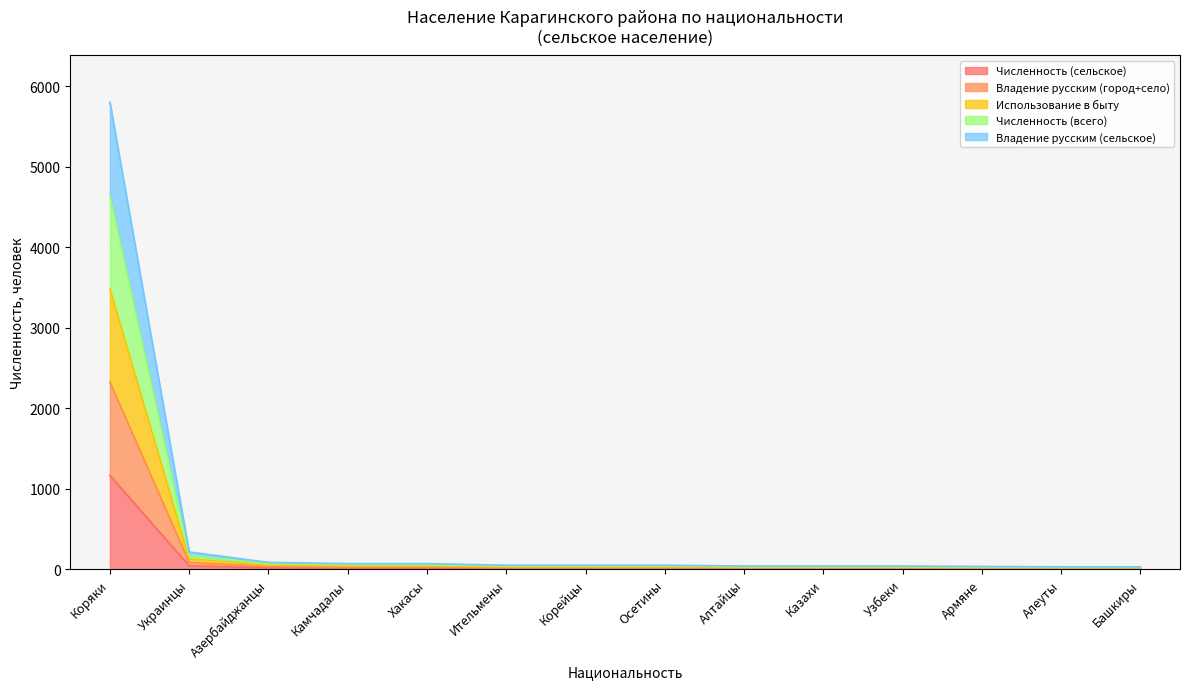

What is the sum of all Численность (сельское) values?

1327